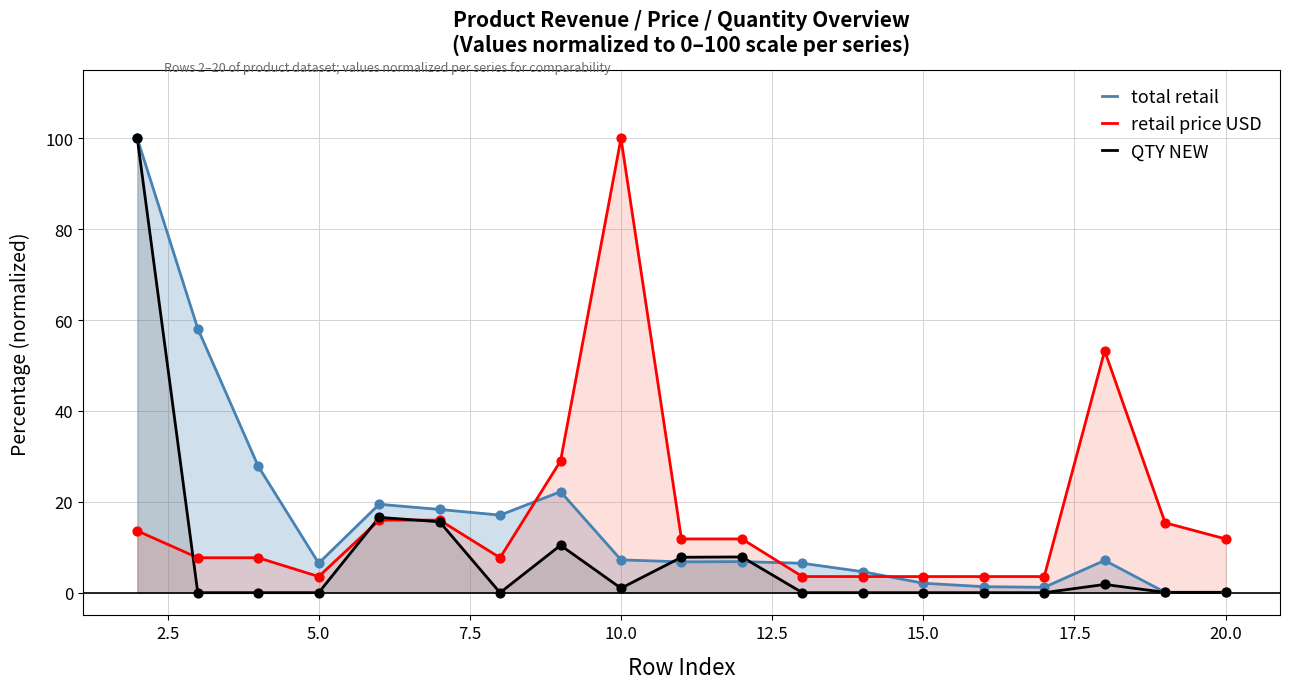

Which series reaches the maximum Y coordinate?

total retail